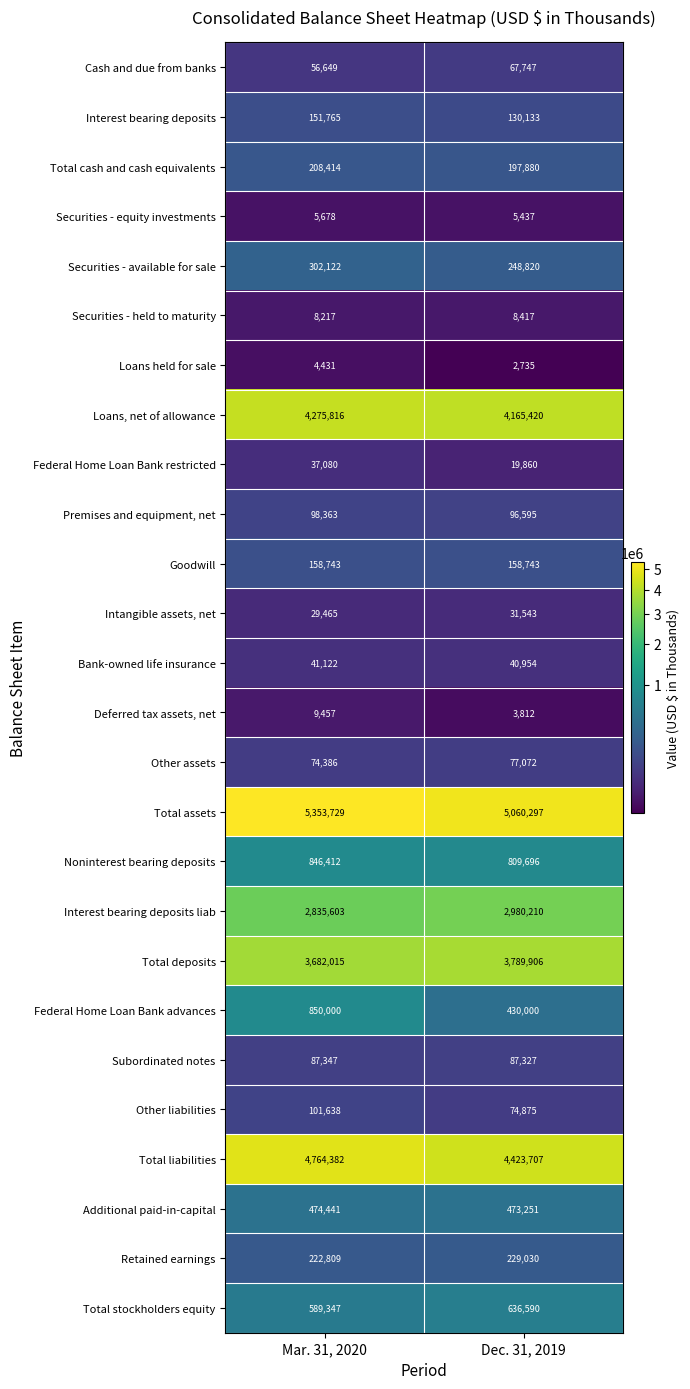

What value does the Federal Home Loan Bank advances series have at Dec. 31, 2019, to the nearest 100?

430000